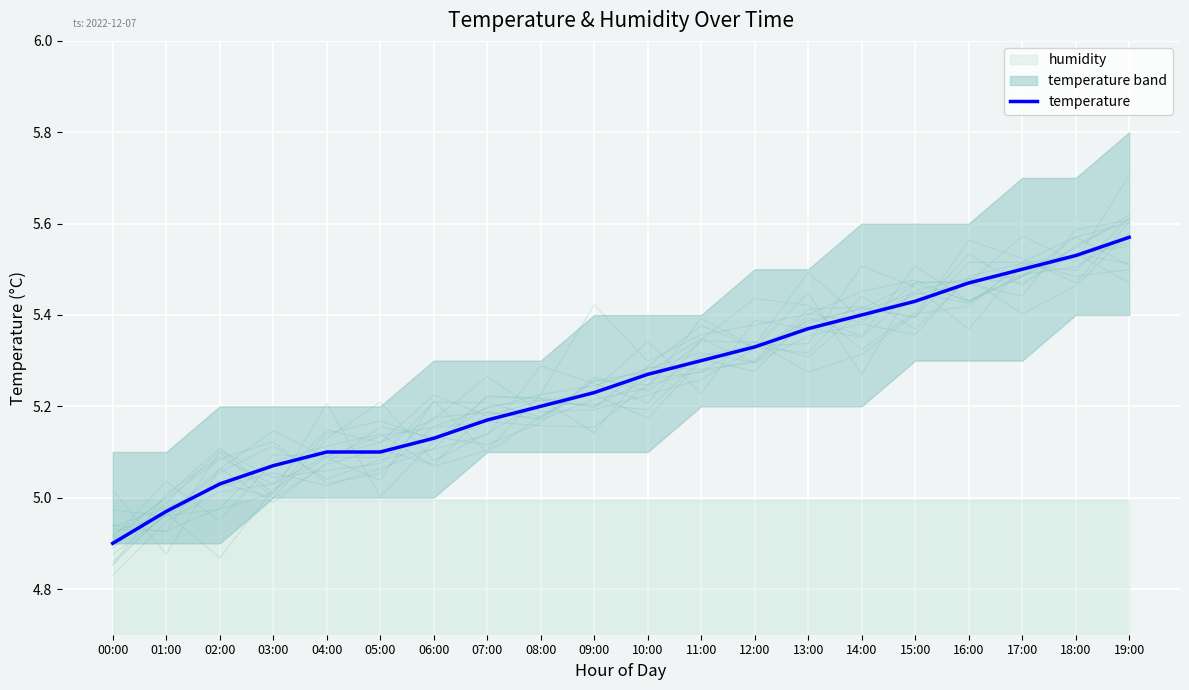

True or false: the data shows 4.9 at 00:00.

True